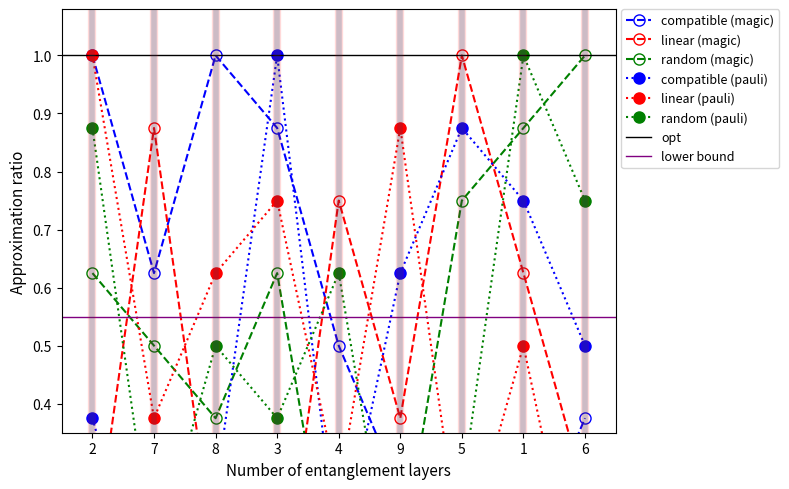

Which has a higher value, 5 or 7?

7